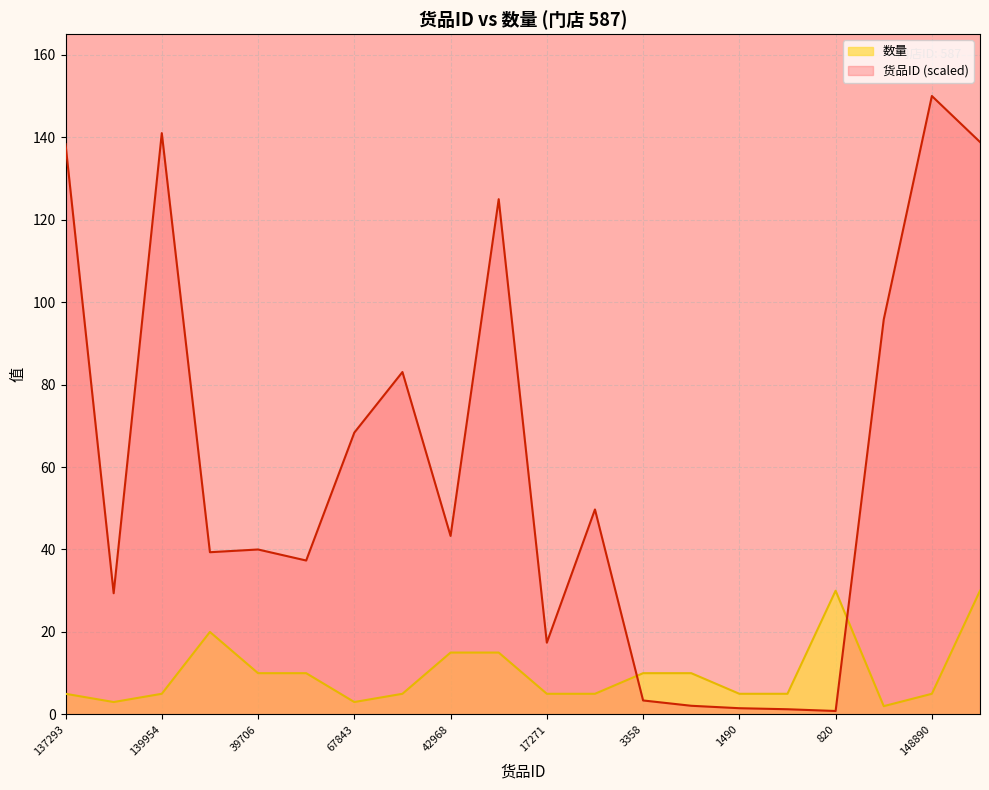

Rank the series by their average value, from highest to lowest.

货品ID (scaled), 数量